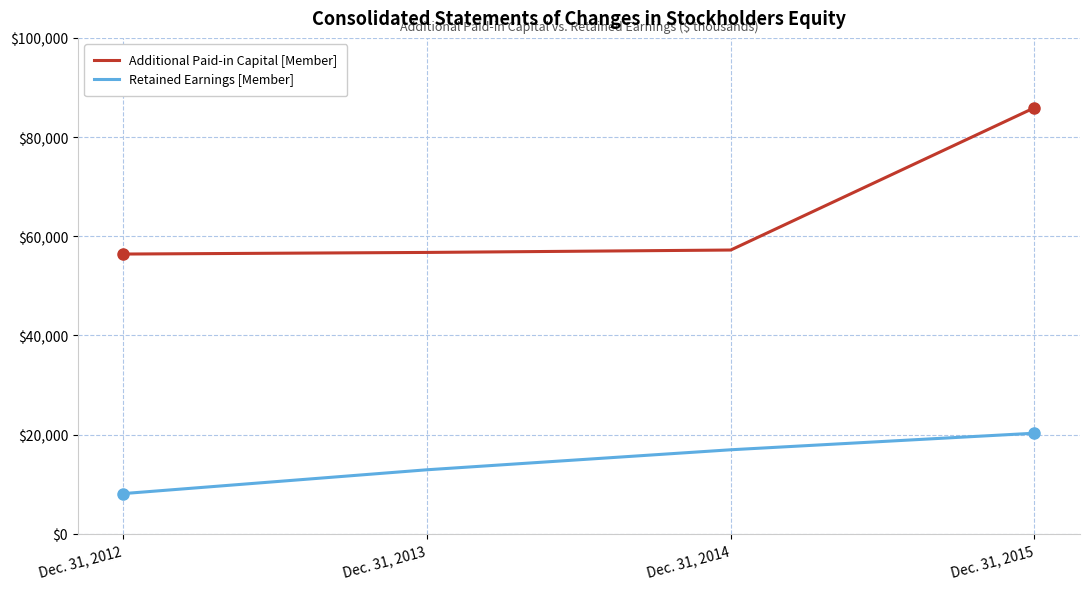

True or false: Retained Earnings [Member] has more than 2 interior local peaks.

False